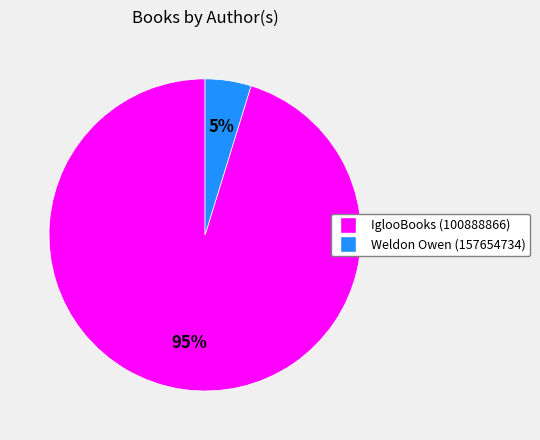

Which has a higher value, IglooBooks (100888866) or Weldon Owen (157654734)?

IglooBooks (100888866)